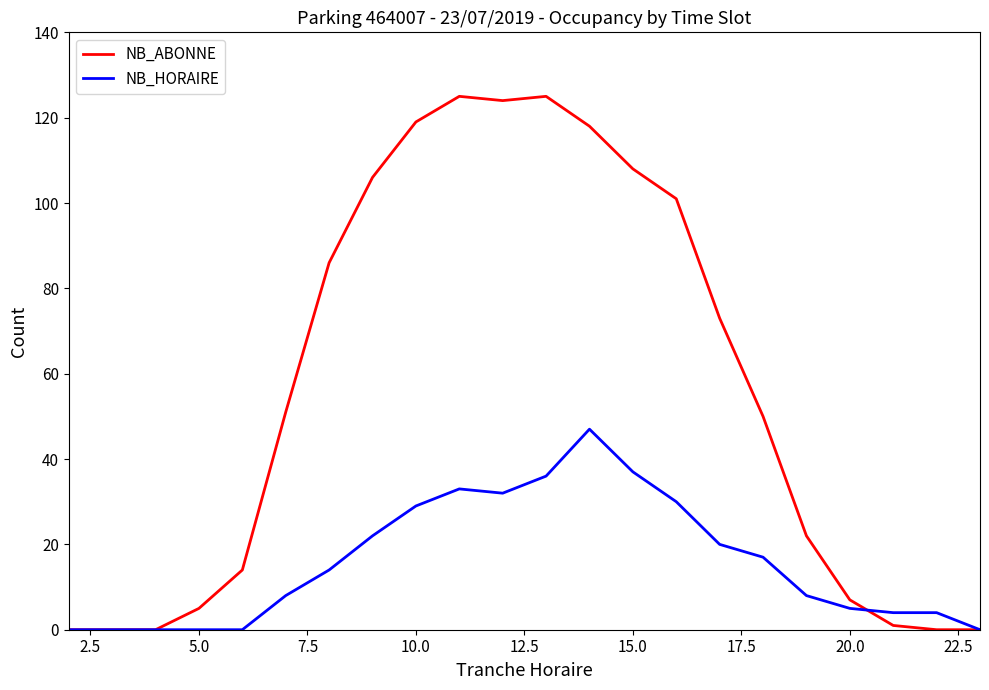

Which series has the largest range (max minus min)?

NB_ABONNE